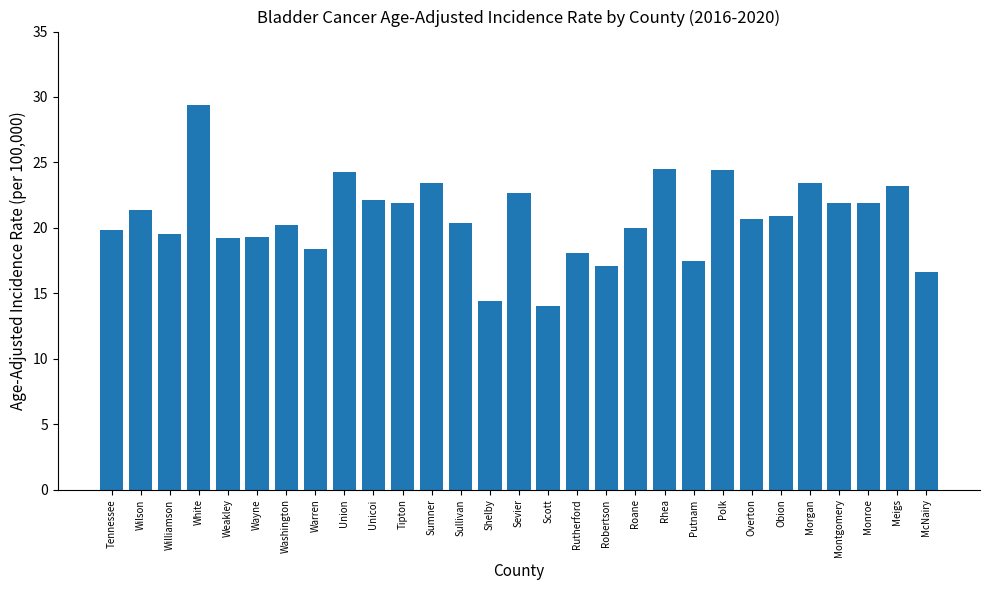

The value at Weakley is 19.2. True or false?

True